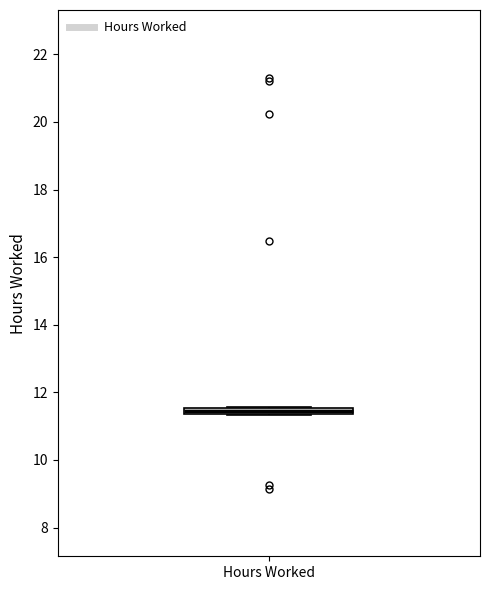

Where is the upper edge of the box for Hours Worked on the y-axis? The values are not printed on the chart, so give them approximately, as read against the axis.

11.6